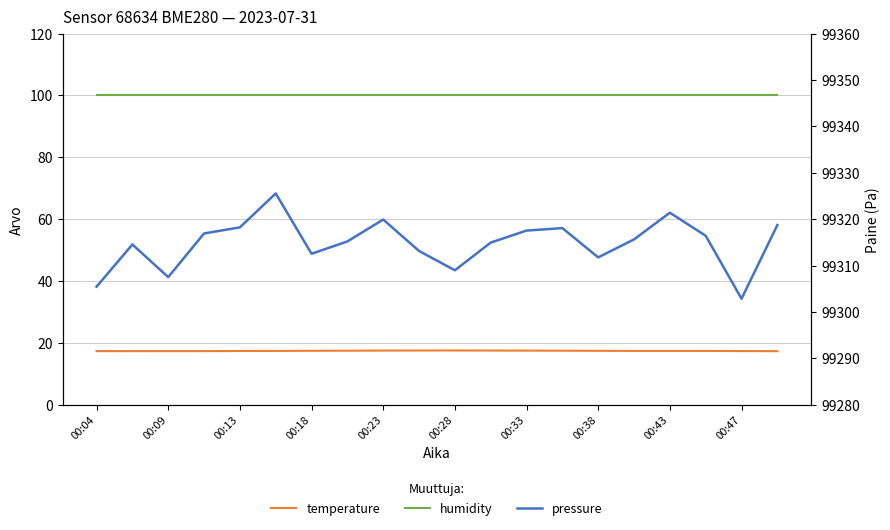

At how many categories does at least one series exceed 69486?

20